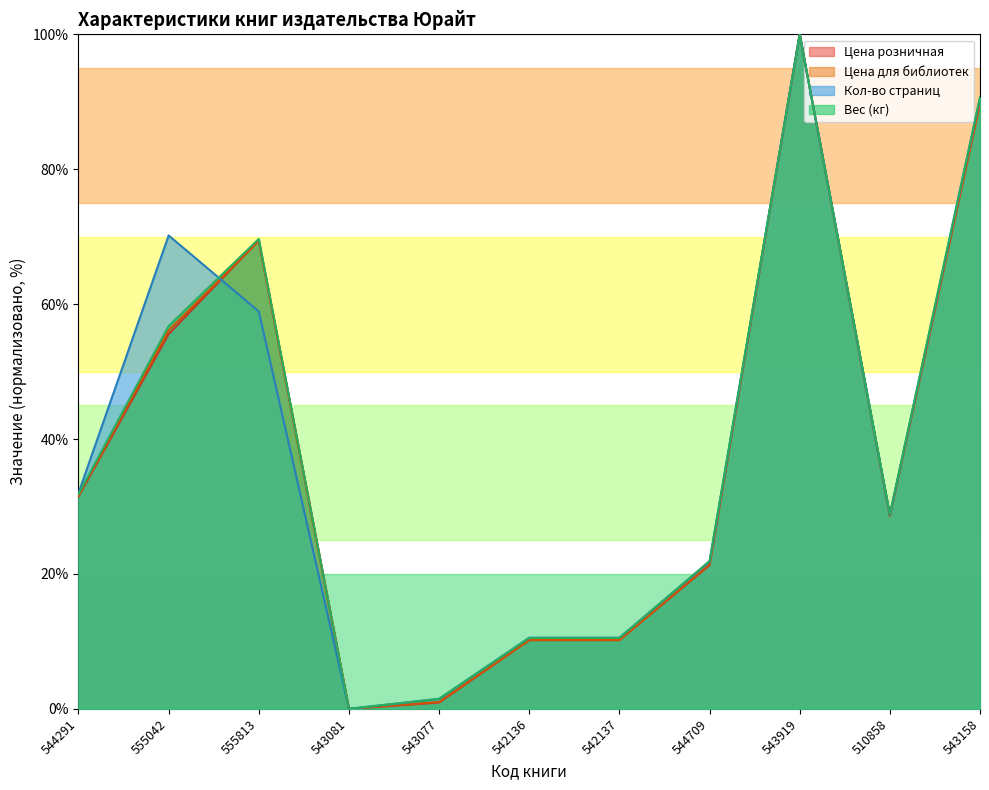

At which category does Кол-во страниц reach its first local peak?

555042